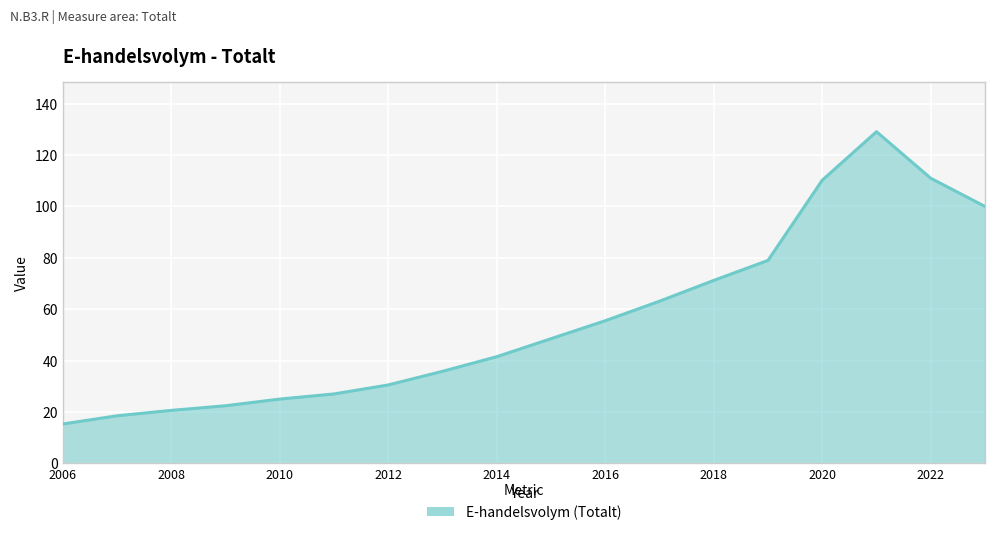

True or false: the data shows 15.3 at 2006.

True